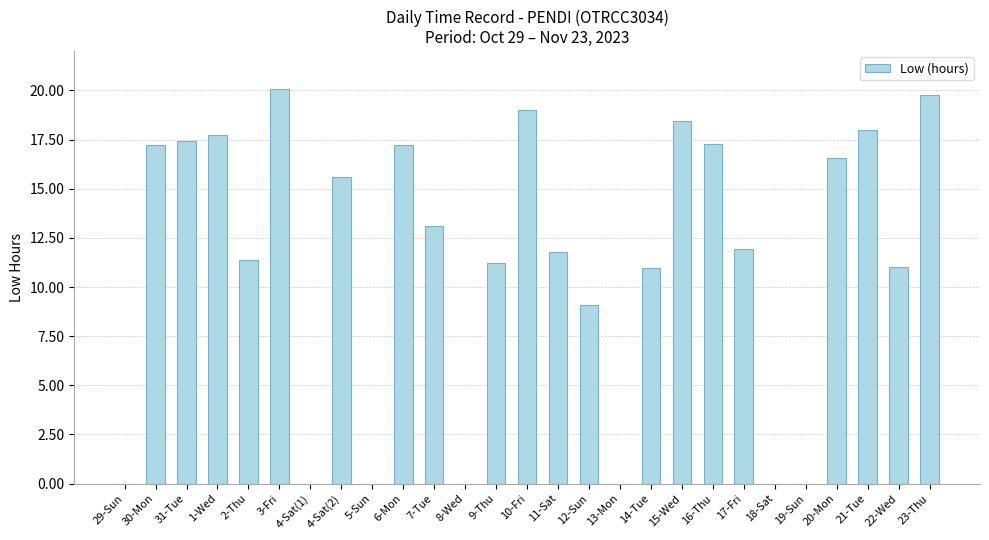

What is the sum of all values?

304.8